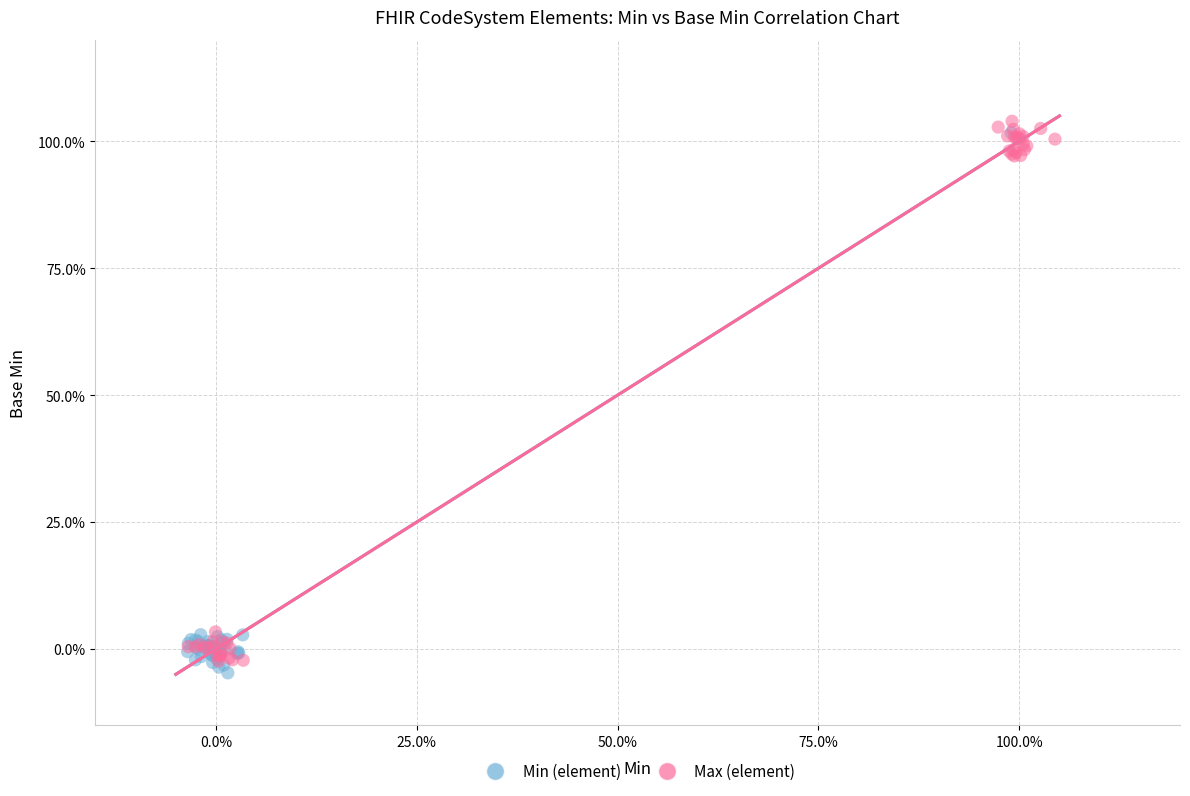

What are all the series names shown in the legend?

Min (element), Max (element)